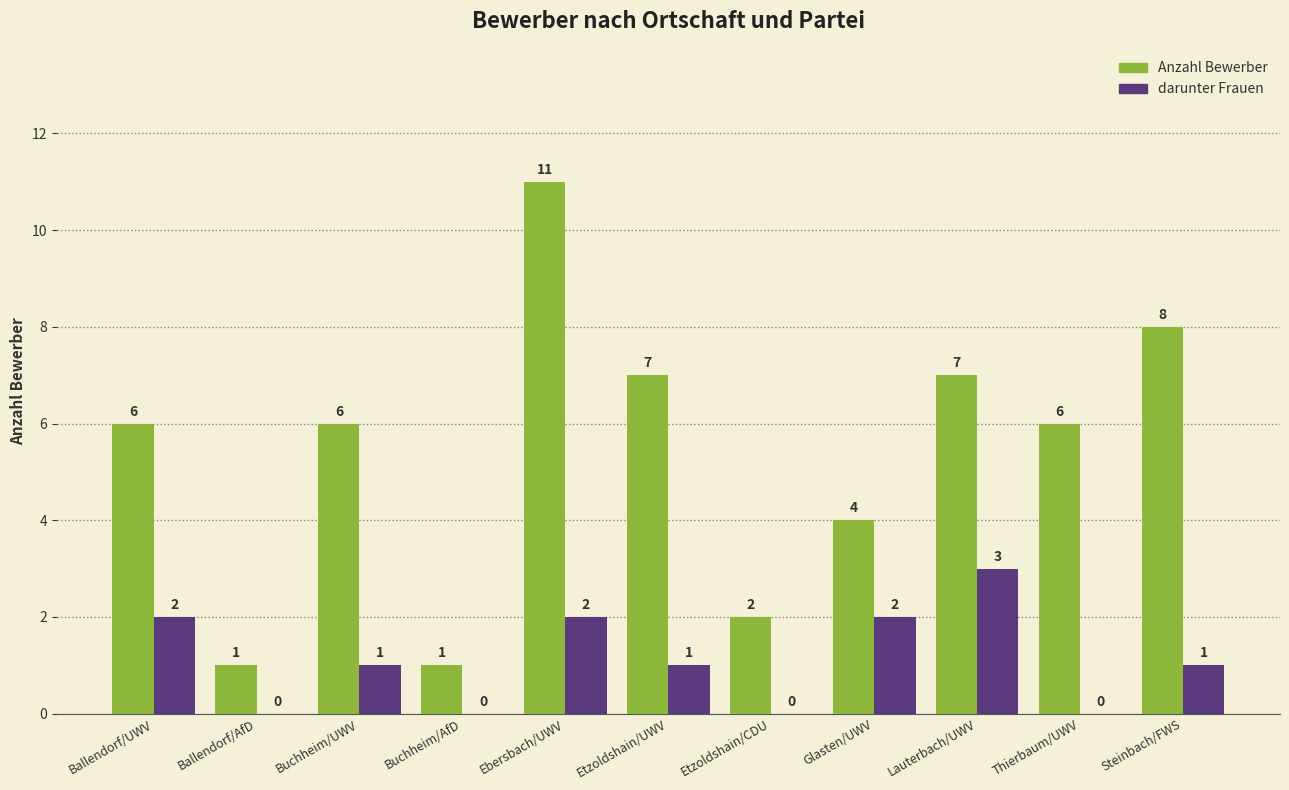

True or false: Anzahl Bewerber has a value of 12 at Etzoldshain/UWV.

False